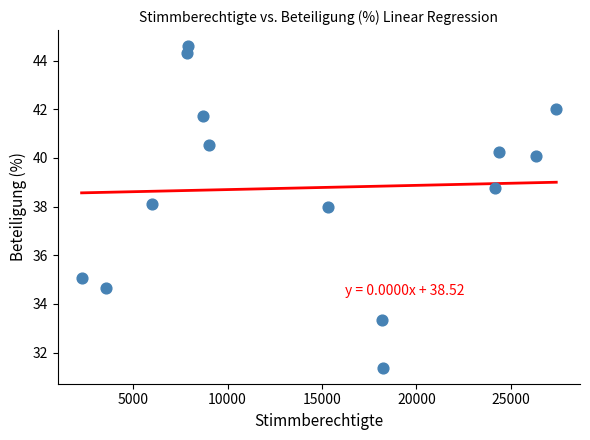

What is the range of Y values (max minus min)?

13.2